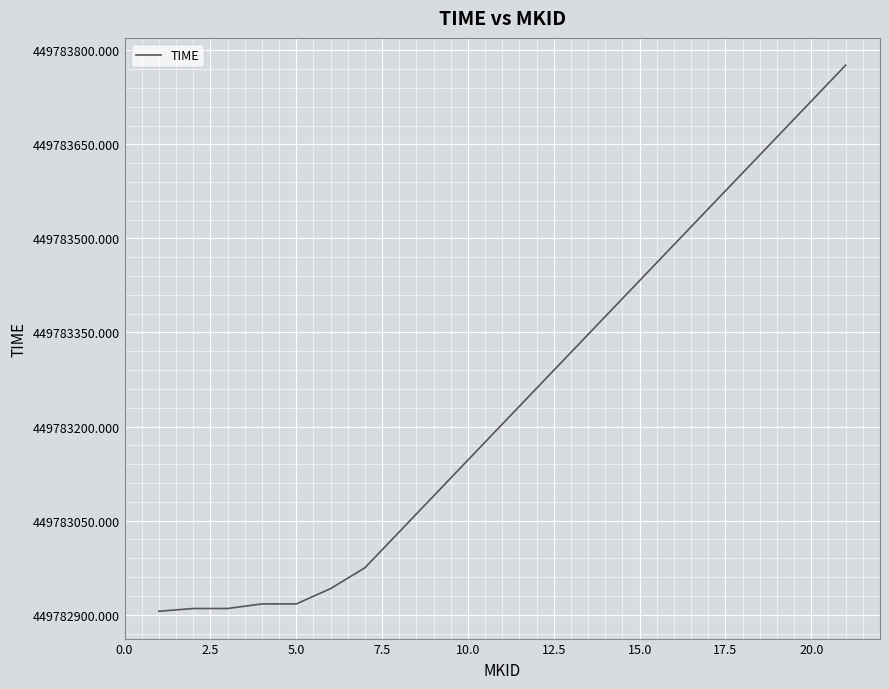

What is the minimum value shown in the chart?

449782905.4